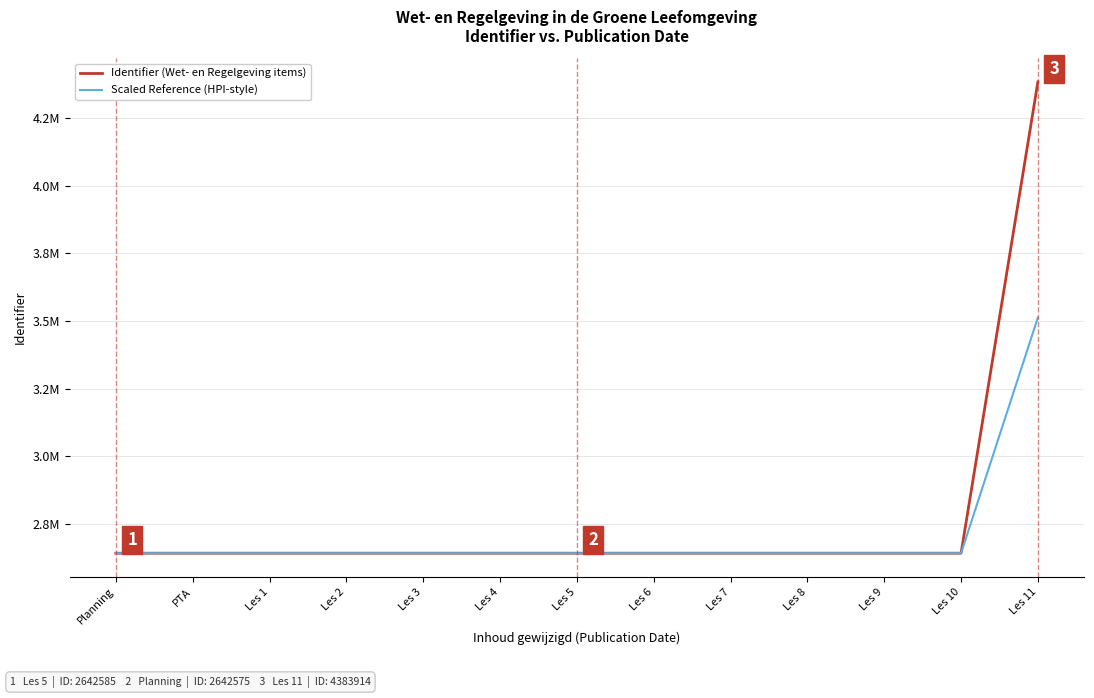

What is the lowest value of the Scaled Reference (HPI-style) series?

2642573.0